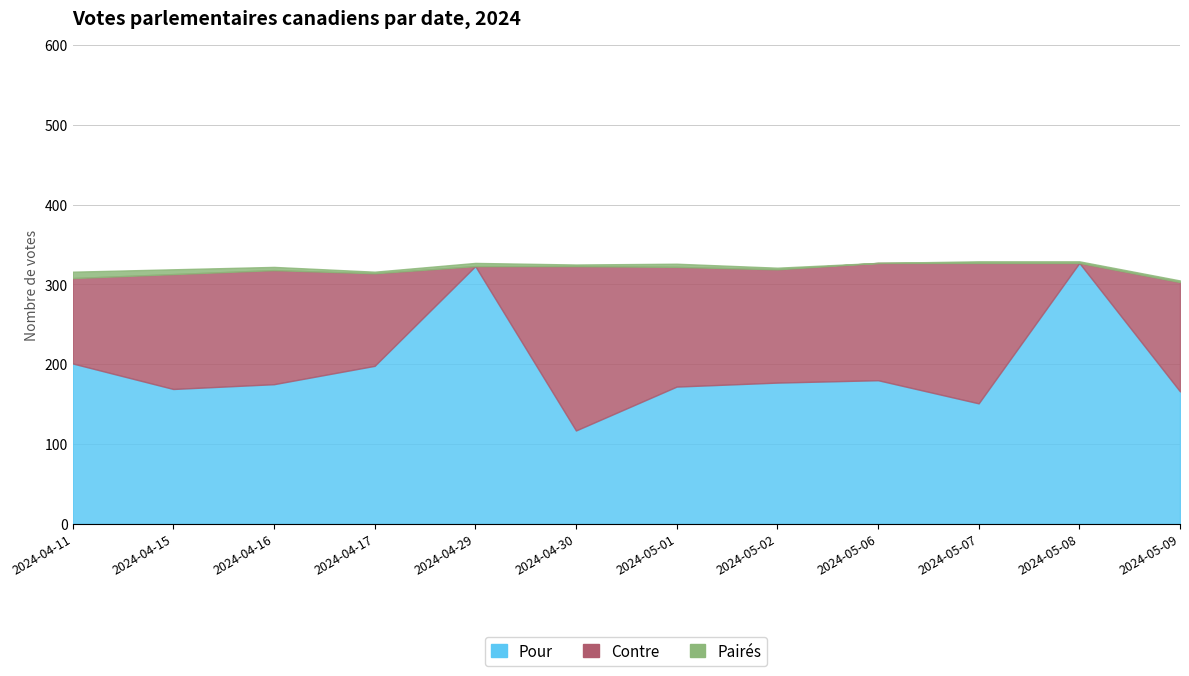

How many distinct data groups are displayed?

3